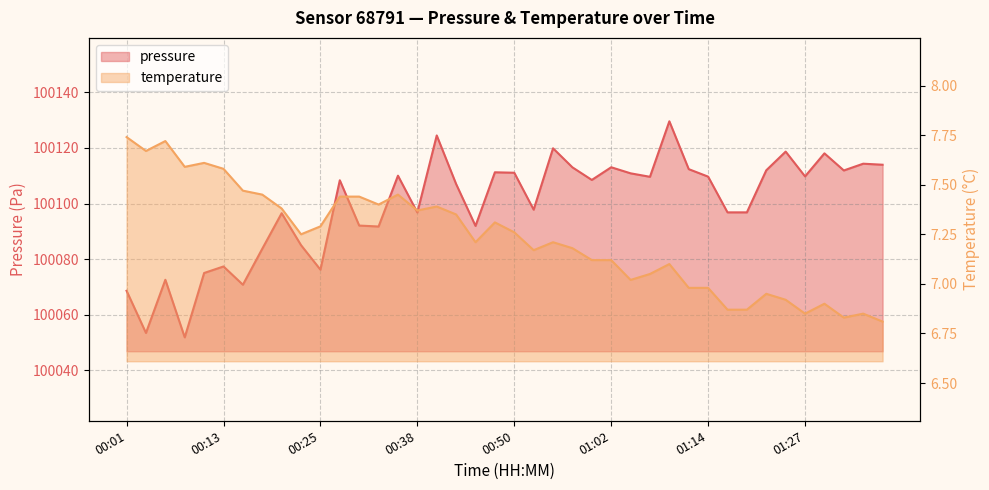

What is the total value across all series at 01:19?

100103.7